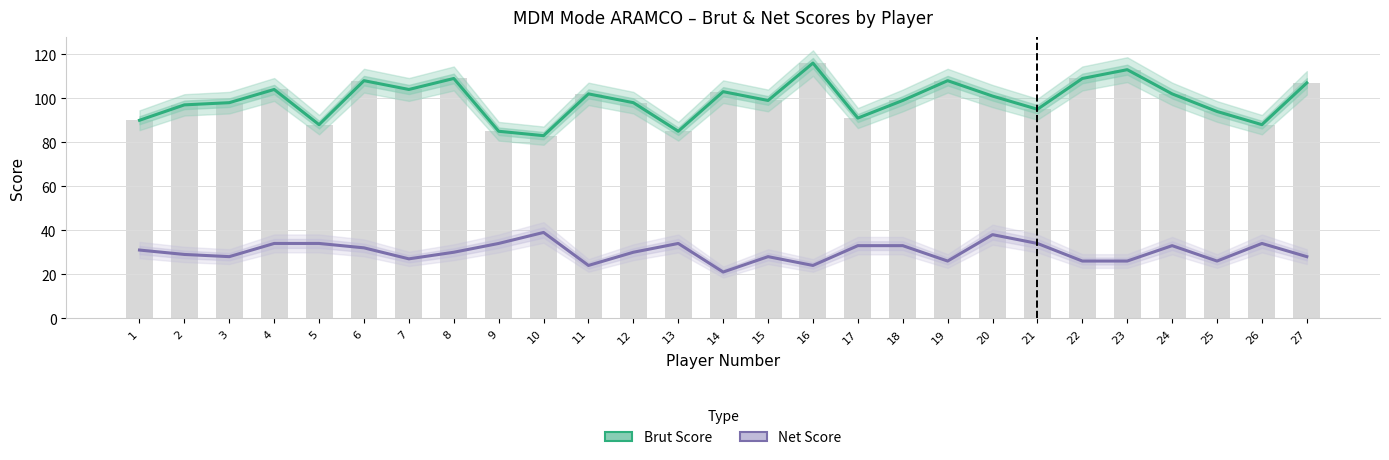

What are all the series names shown in the legend?

Brut Score, Net Score